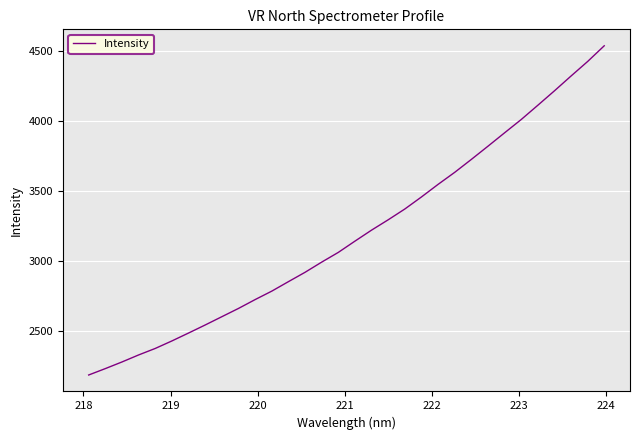

What is the difference between the maximum and minimum values?

2358.4